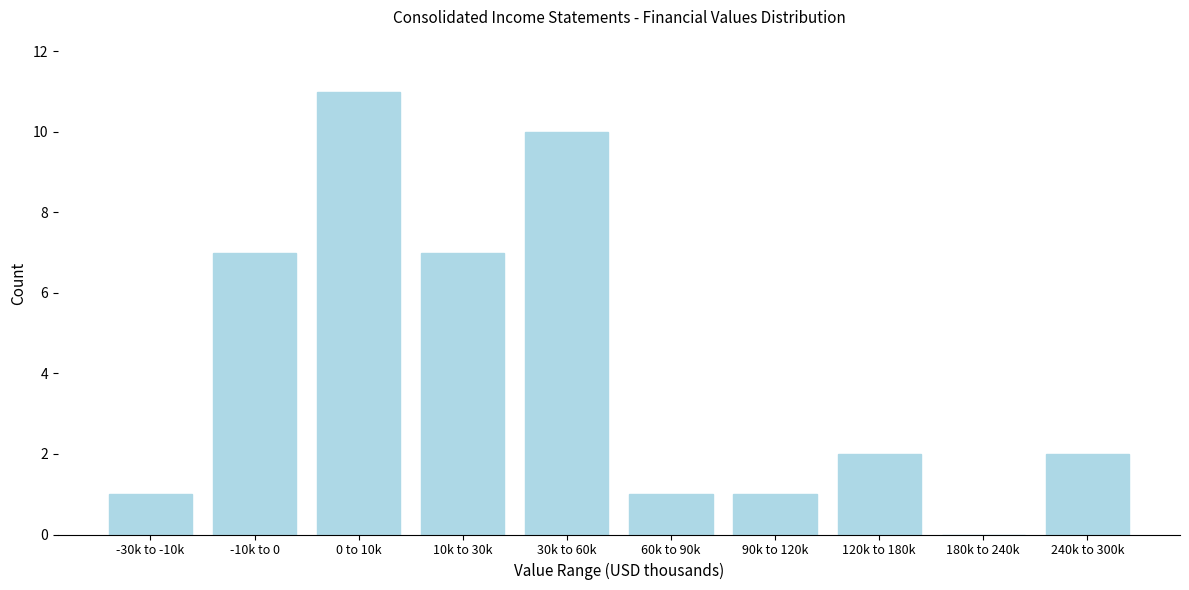

Reading right to left, extract all data points from this chart.

240k to 300k=2	180k to 240k=0	120k to 180k=2	90k to 120k=1	60k to 90k=1	30k to 60k=10	10k to 30k=7	0 to 10k=11	-10k to 0=7	-30k to -10k=1